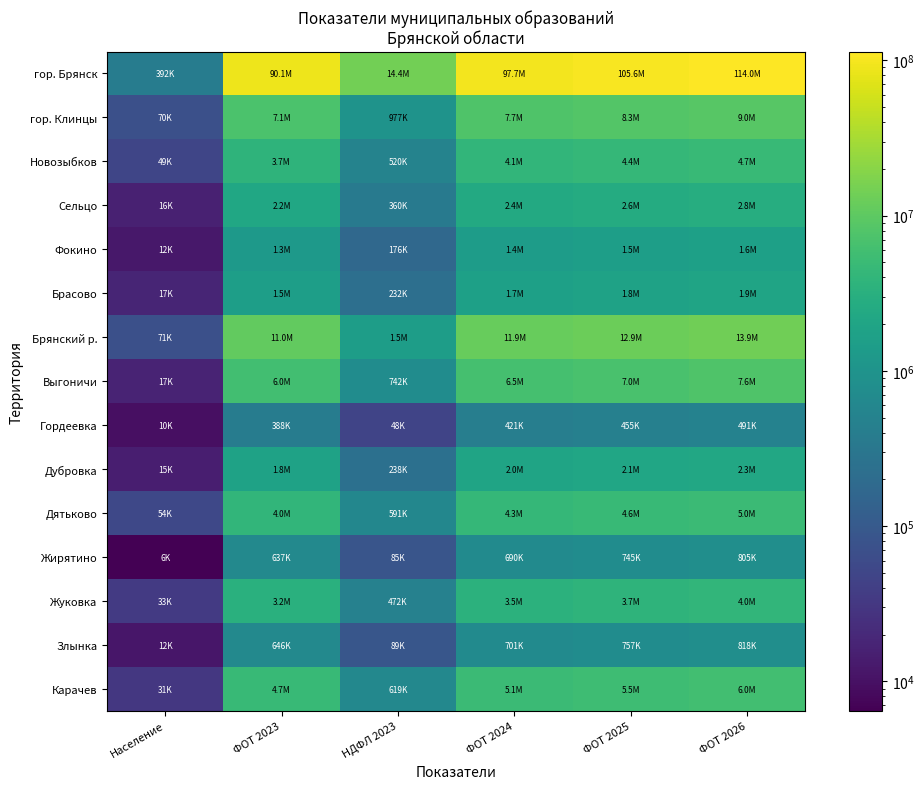

Rank the series by their maximum value, from lowest to highest.

Гордеевка, Жирятино, Злынка, Фокино, Брасово, Дубровка, Сельцо, Жуковка, Новозыбков, Дятьково, Карачев, Выгоничи, гор. Клинцы, Брянский р., гор. Брянск